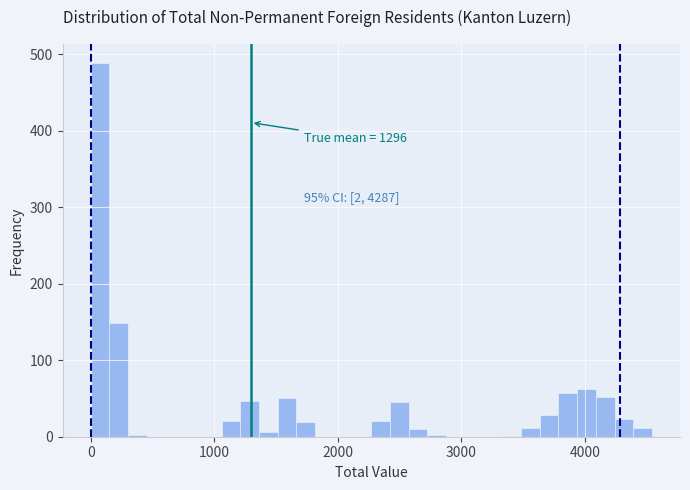

Read against the x-axis, roughly where is the centre of the tallest bar?

100